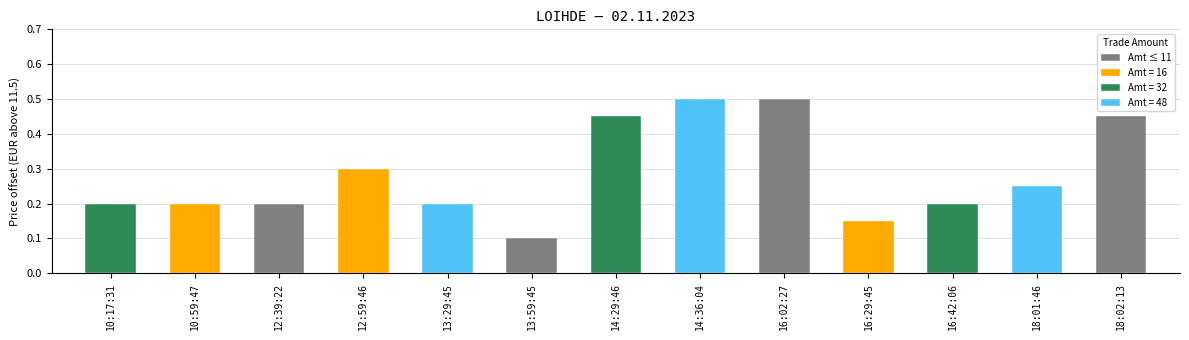

List the labels in order of Amt ≤ 11 value, smallest first.

13:59:45, 12:39:22, 18:02:13, 16:02:27